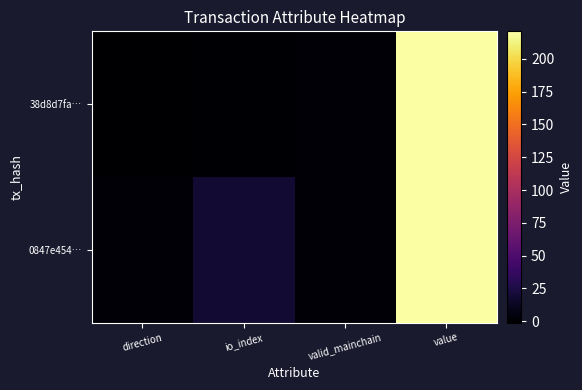

Between value and valid_mainchain, which is larger?

value